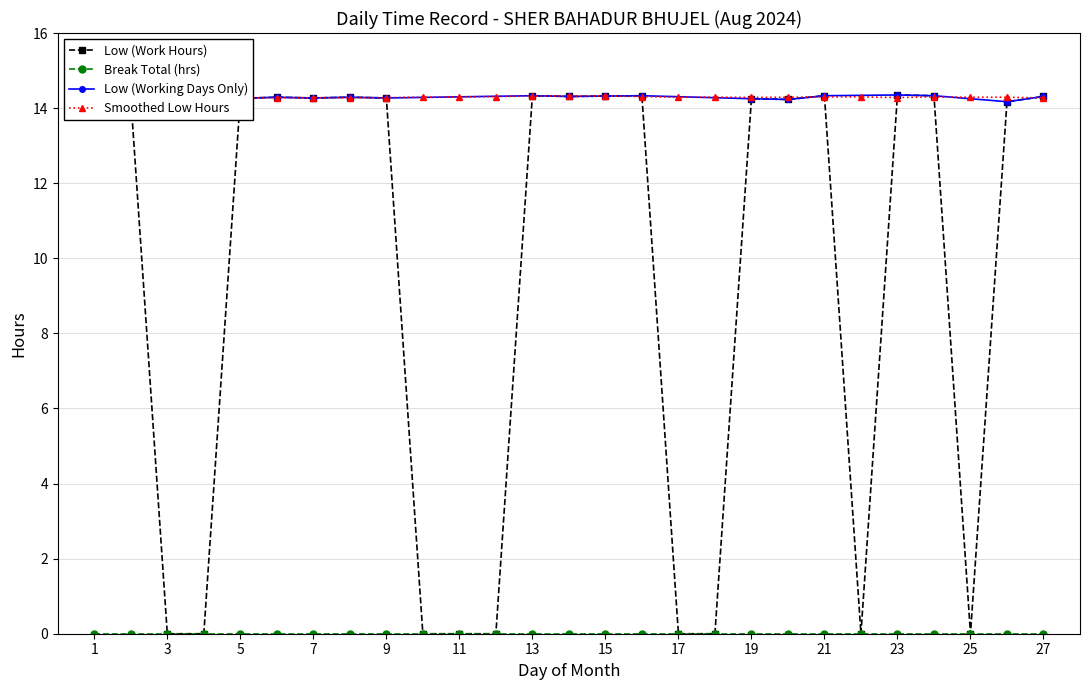

Does the chart display data point markers on the line(s)?

Yes